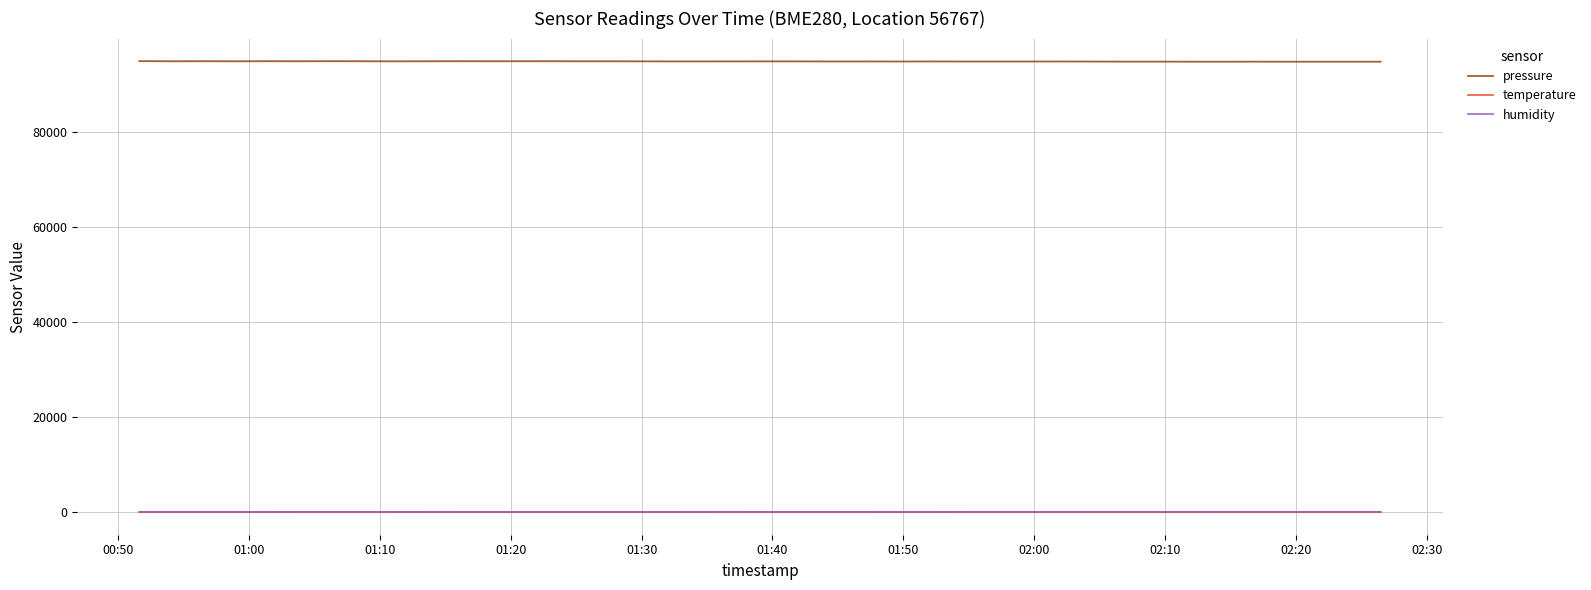

Which series has the largest total across all categories?

pressure